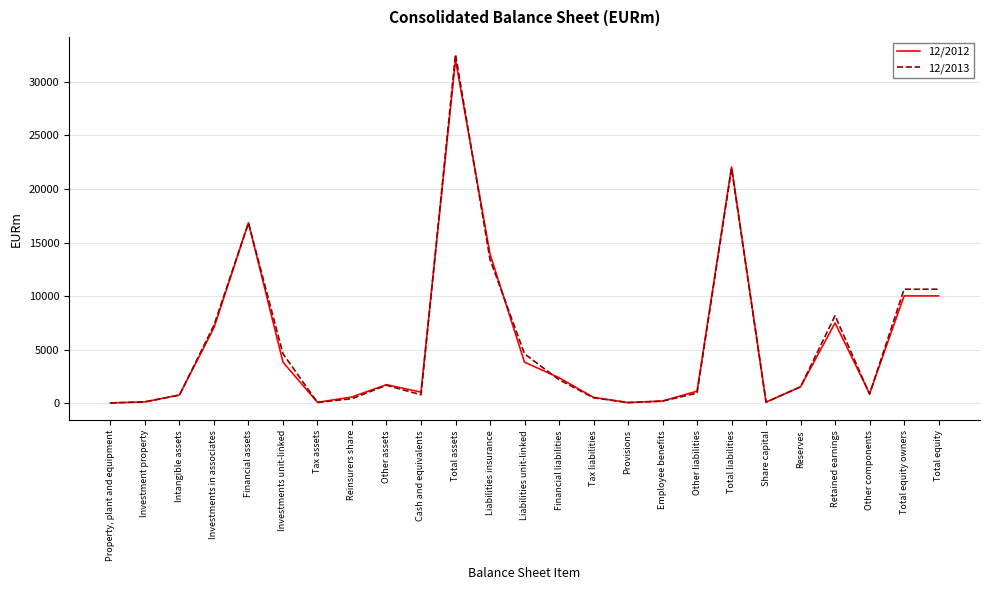

In 12/2013, how many points are lower than both neighbors (excluding endpoints)?

5